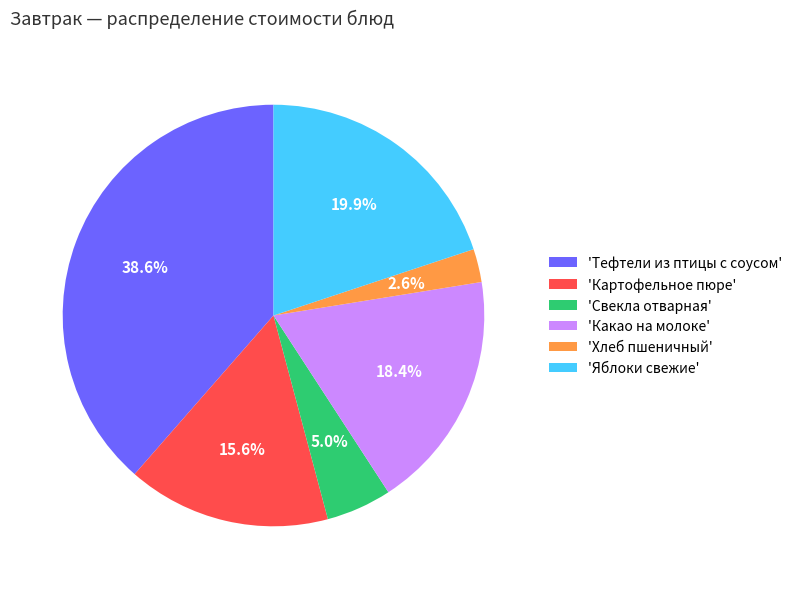

Is there a majority slice in this chart?

No